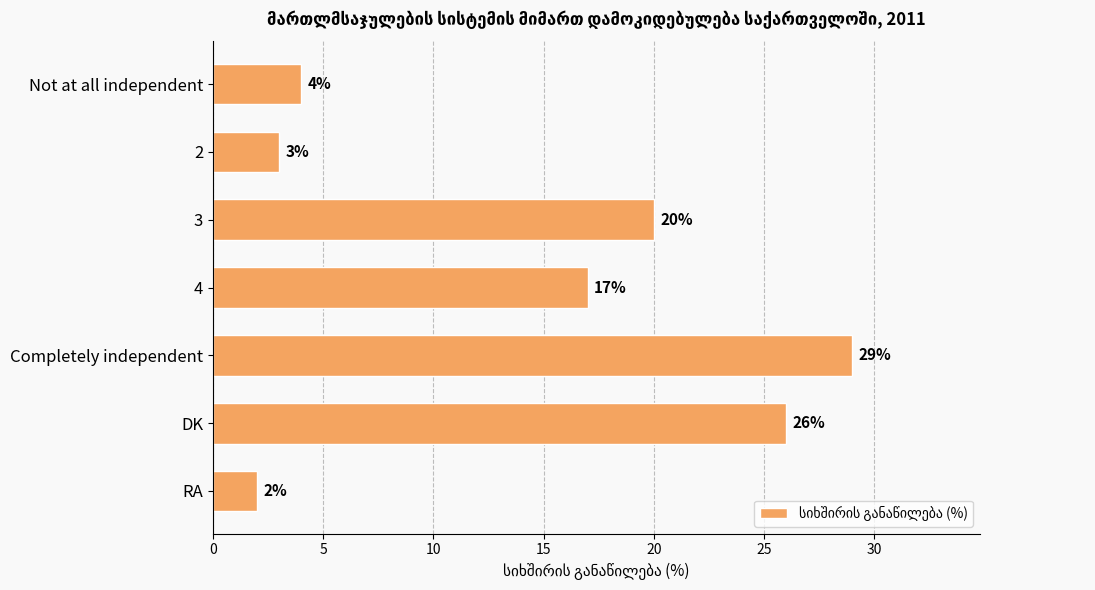

What position from the bottom is 4?

4